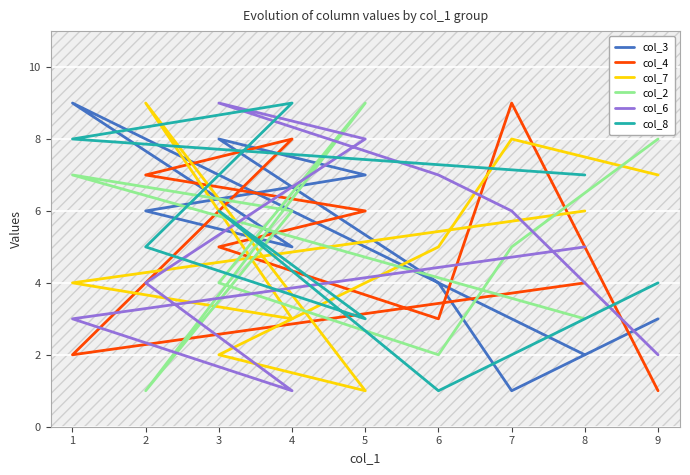

How many col_6 values are between 3 and 7?

5